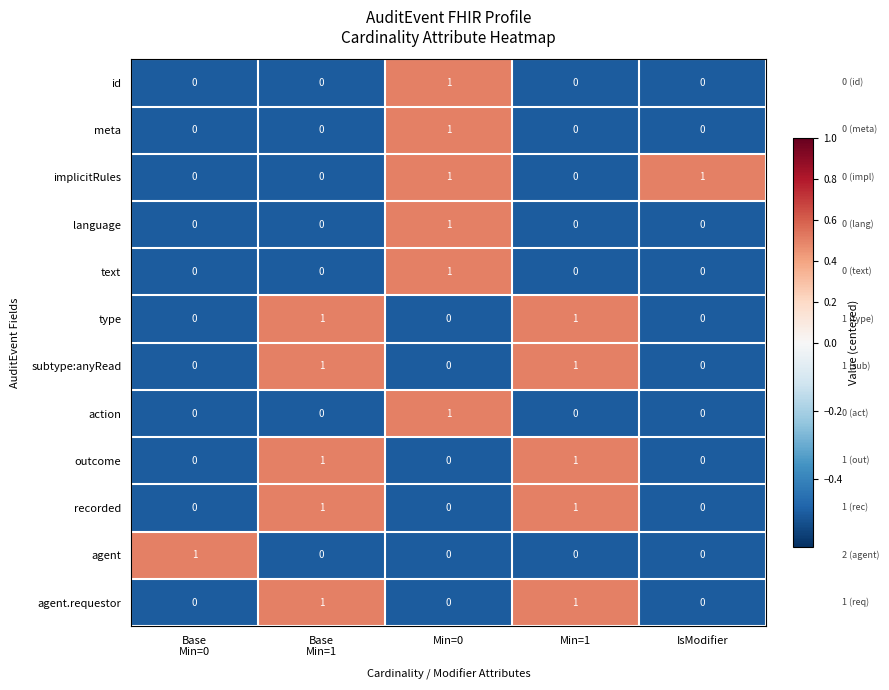

The value of meta at Min=0 is 1. True or false?

True